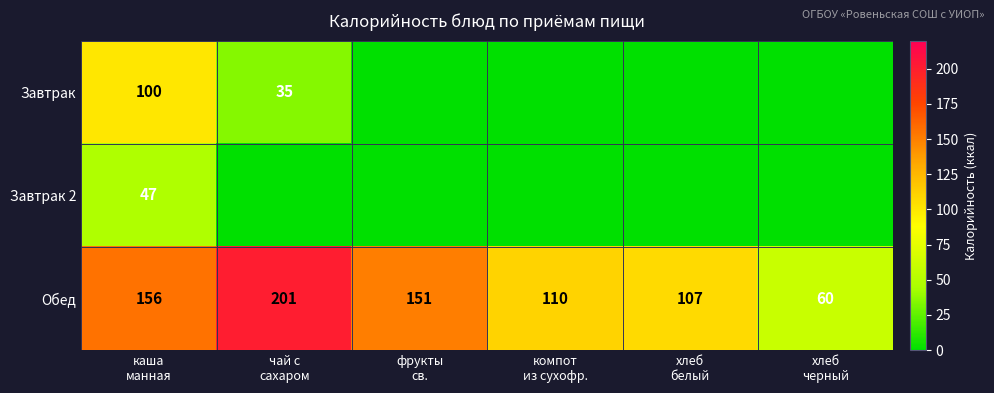

What is the difference between the second highest and second lowest values in the Обед series?

49